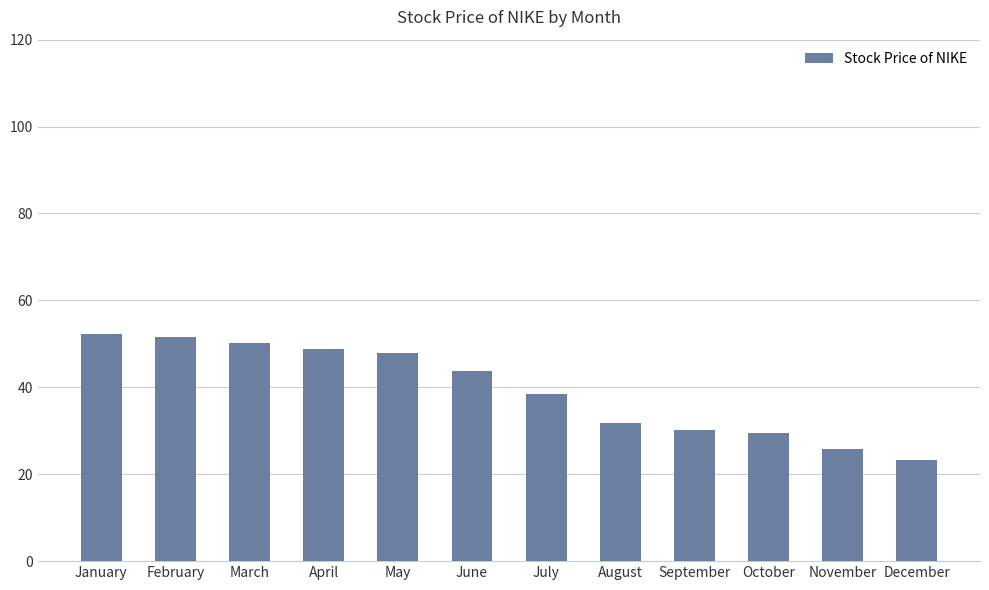

Does the chart contain stacked bars?

No